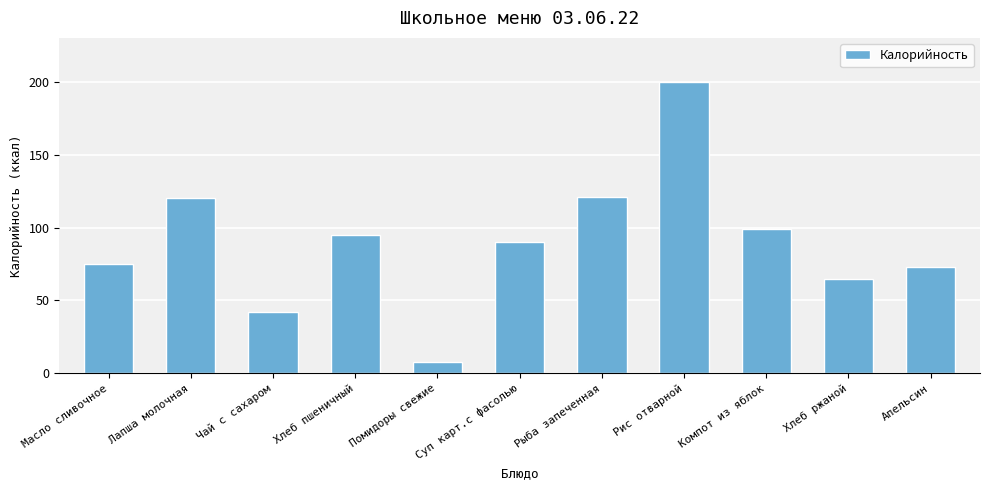

At which label does the data first exceed 90?

Лапша молочная